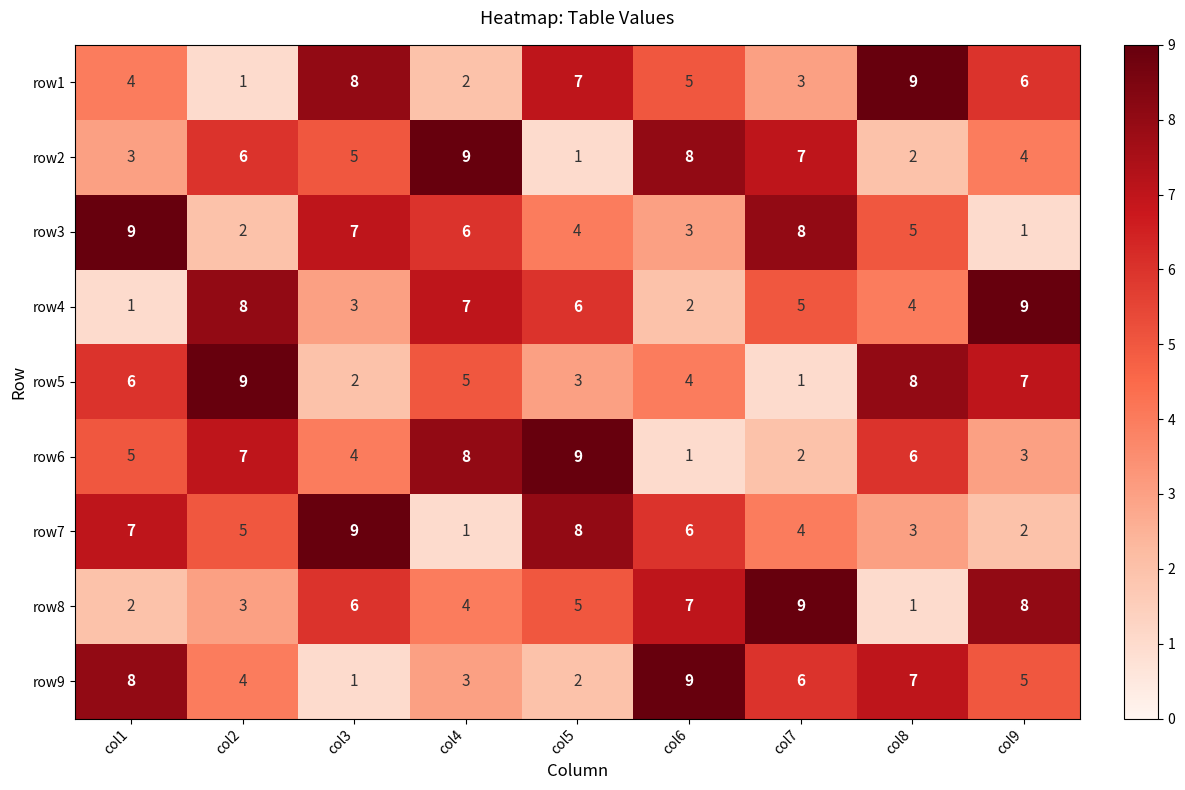

What is the spread (max minus min) of values at col9?

8